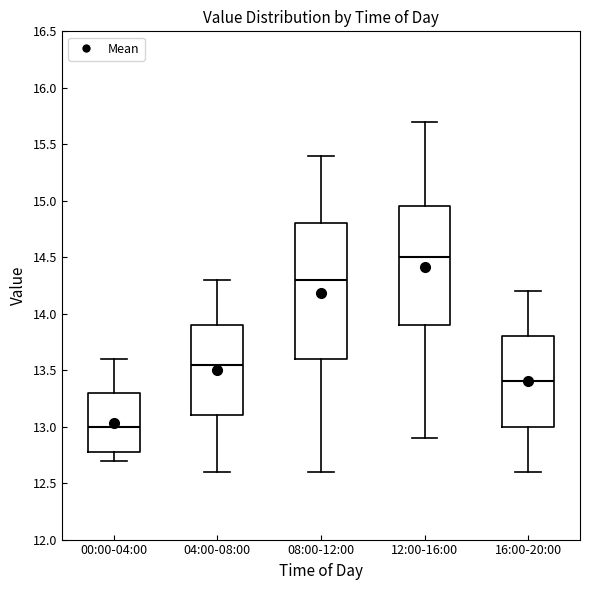

Where is the upper edge of the box for 04:00-08:00 on the y-axis? The values are not printed on the chart, so give them approximately, as read against the axis.

13.90